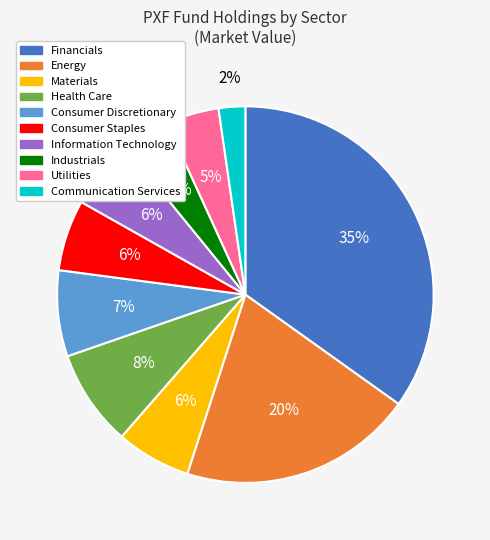

Do Communication Services and Utilities together represent more than half of the pie?

No